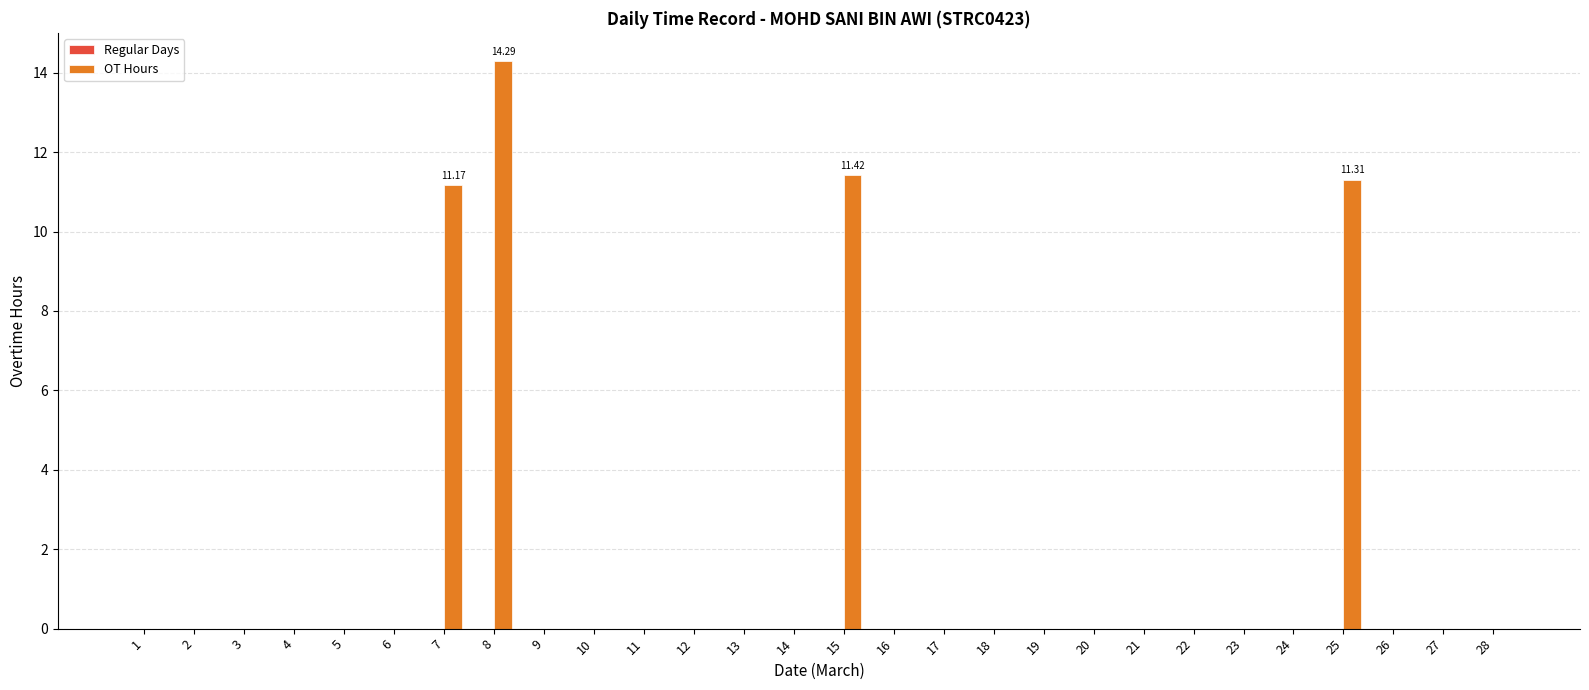

What is the sum of all values?

48.2